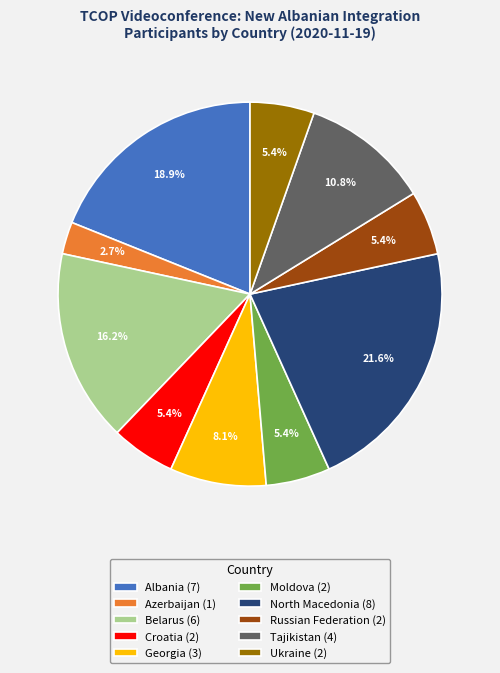

To the nearest percent, what is the difference between the Albania and Tajikistan slice percentages?

8%